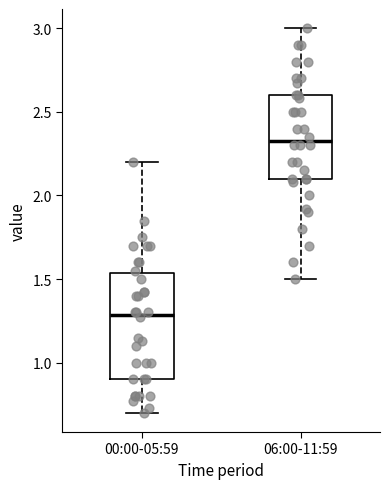

Which box is the tallest, from its lower edge to its upper edge?

00:00-05:59